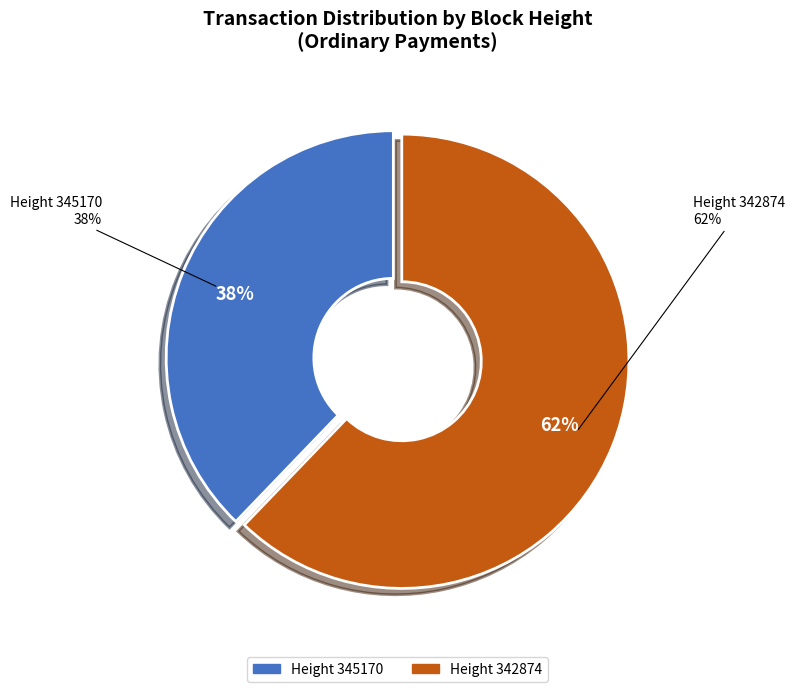

What is the ratio of the value at 345170 to the value at 342874?

0.6